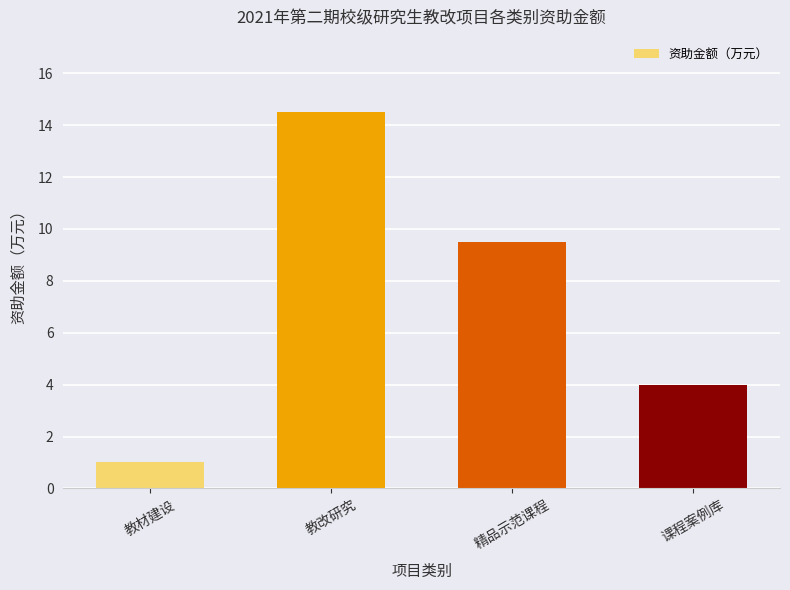

What is the label of the 3rd bar from the left?

精品示范课程